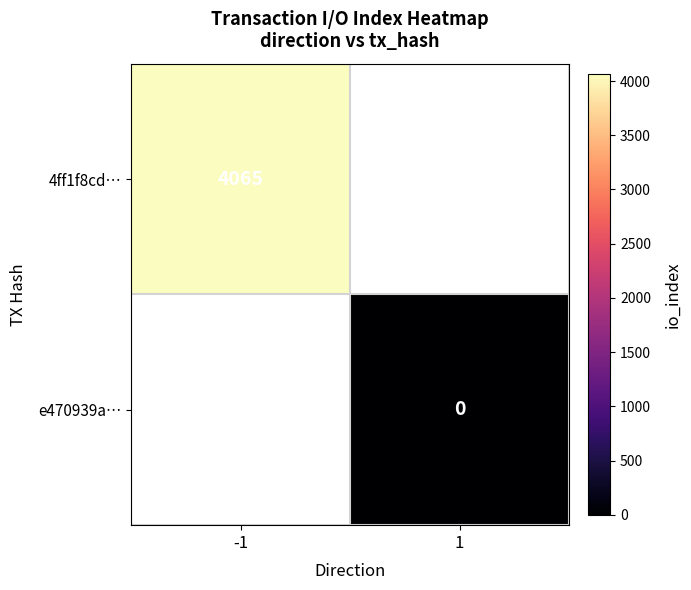

The value of 4ff1f8cd… at -1 is 840. True or false?

False